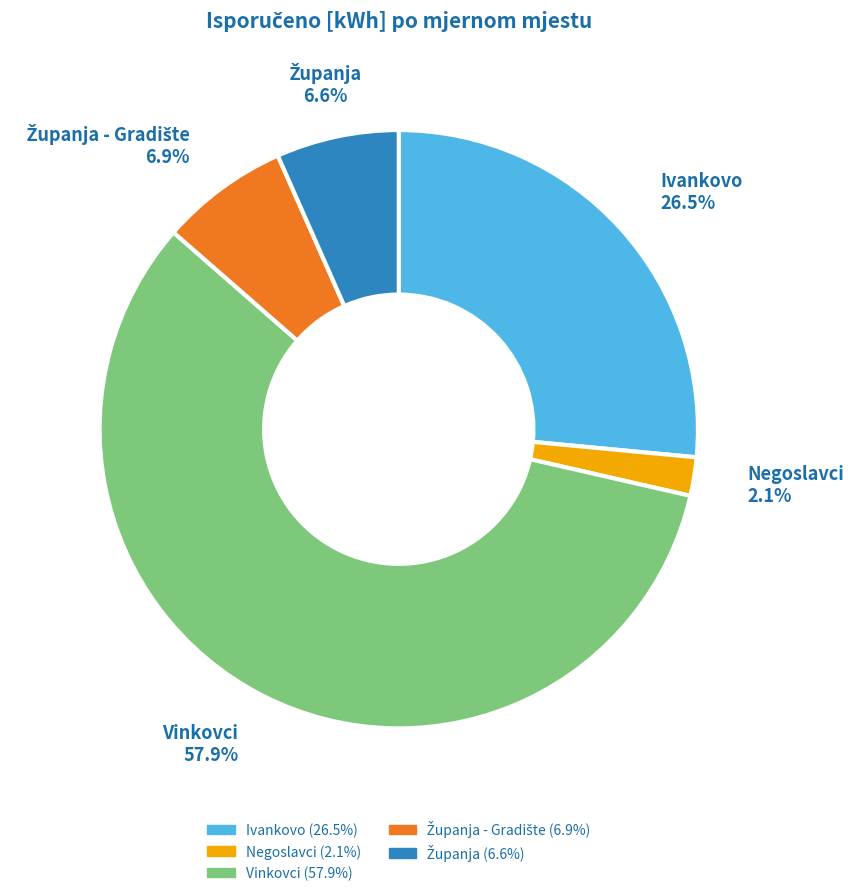

Is there a majority slice in this chart?

Yes